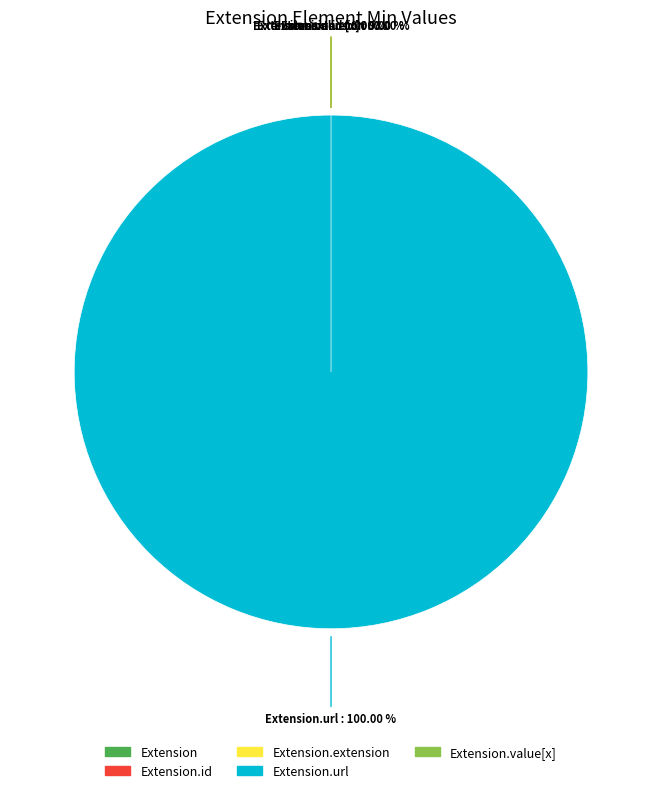

How many slices are in this pie chart?

5